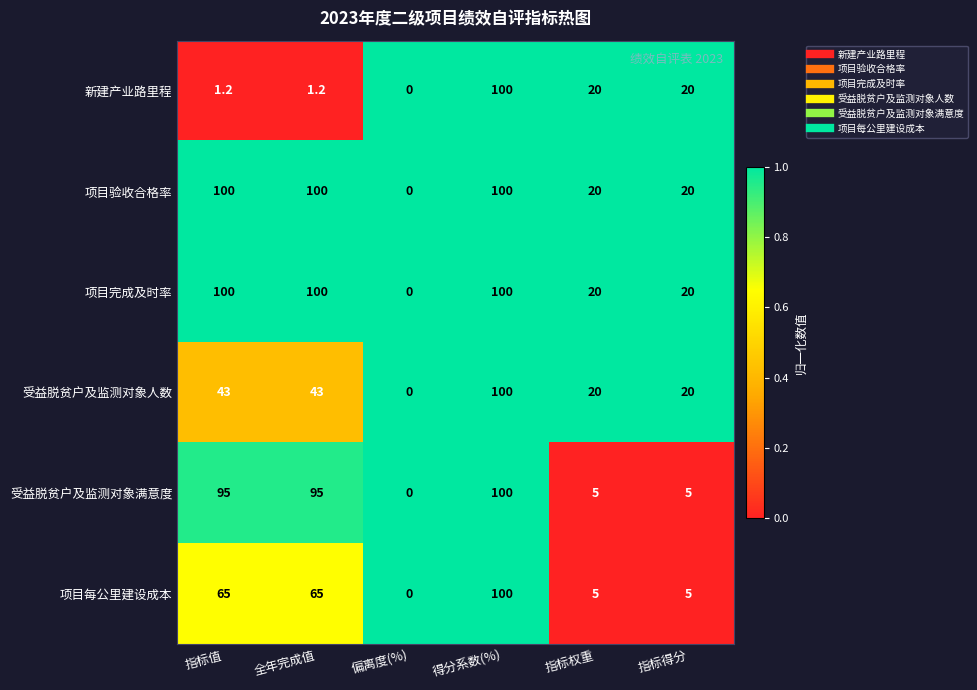

Is it true that 项目完成及时率 equals 37.6 at 全年完成值?

False